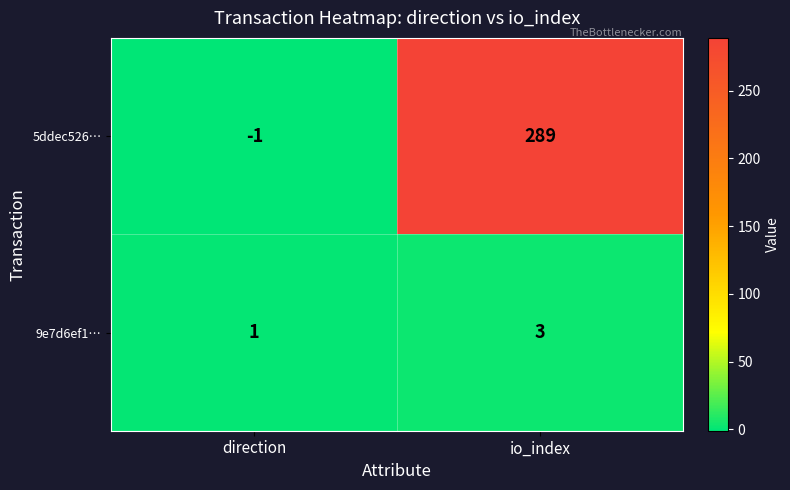

Rank the series by their maximum value, from highest to lowest.

5ddec526…, 9e7d6ef1…